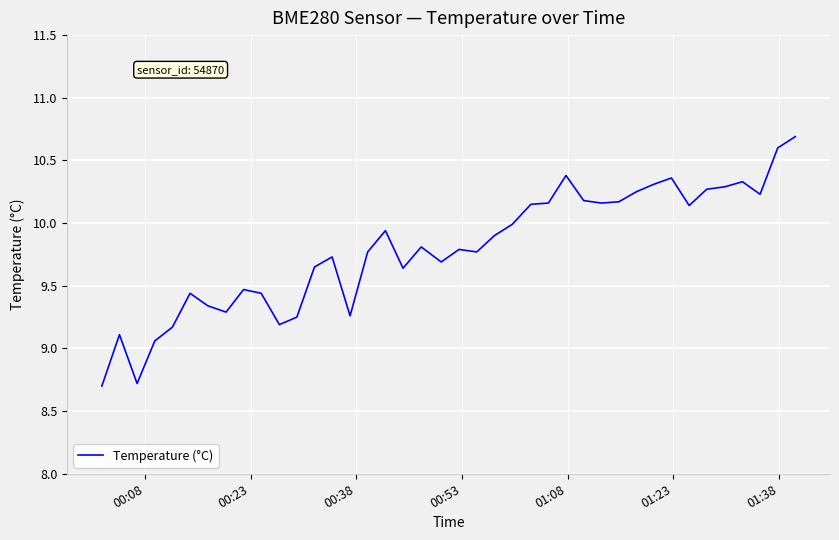

Does the chart display data point markers on the line(s)?

No